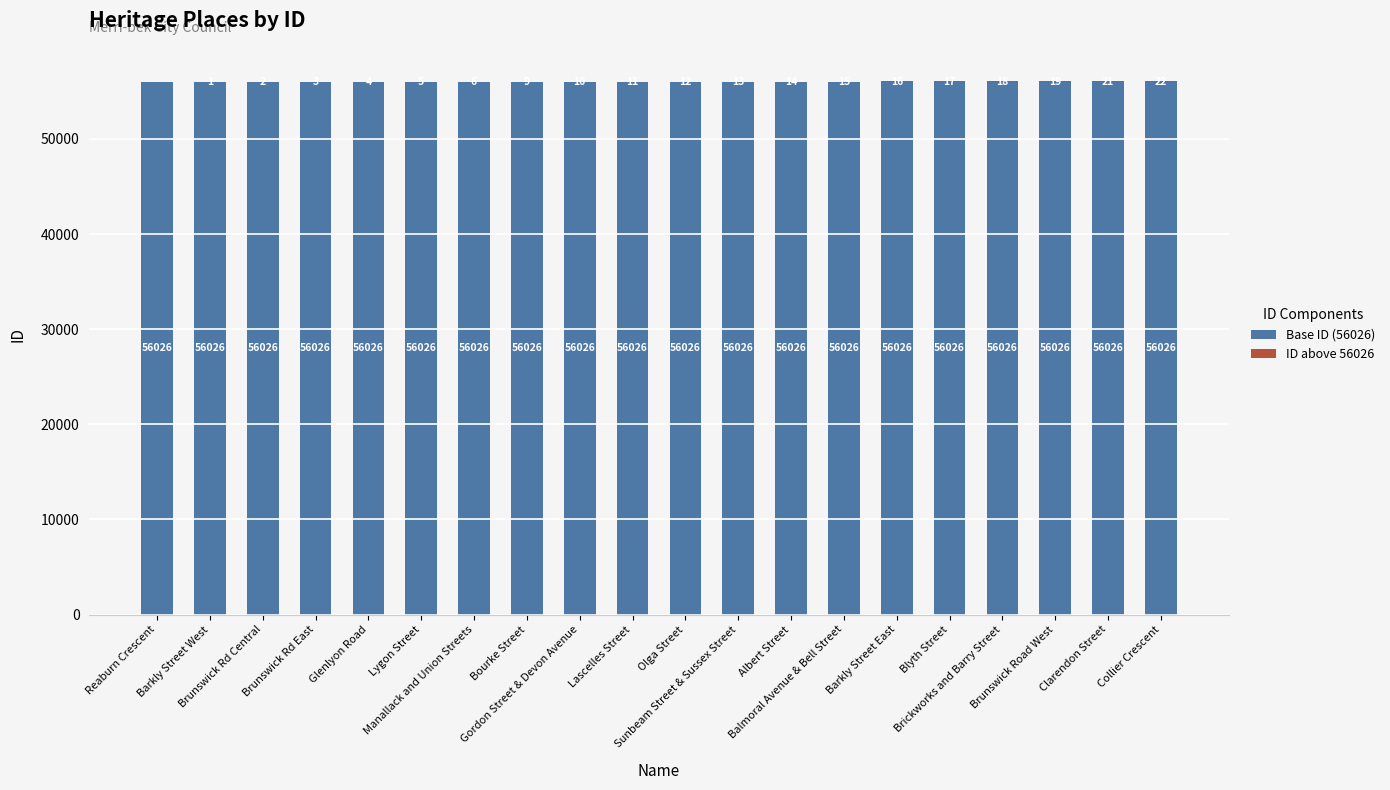

What is the highest value of the Base ID (56026) series?

56026